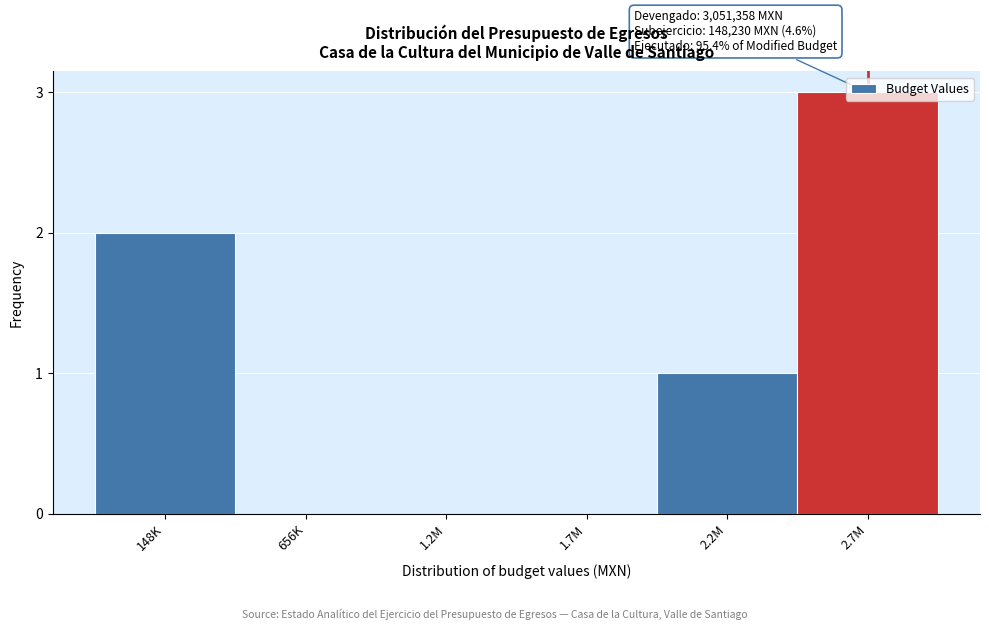

The chart shows a value of 2 at 656K. True or false?

False